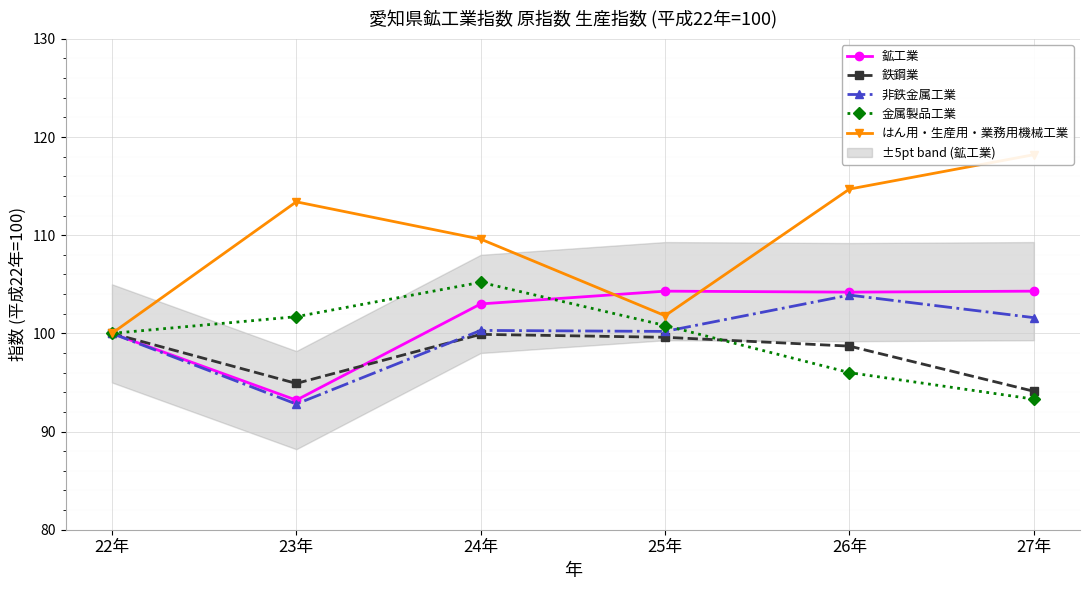

Which label corresponds to the smallest value in the chart?

23年